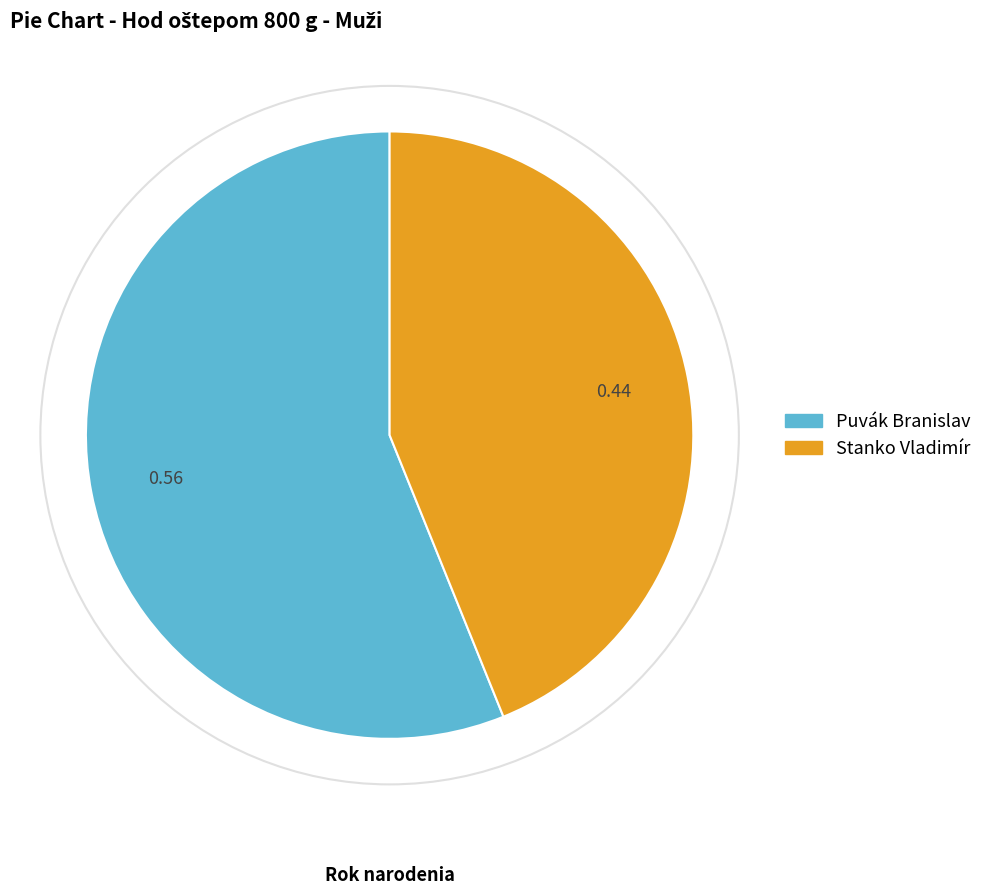

Is there a majority slice in this chart?

Yes